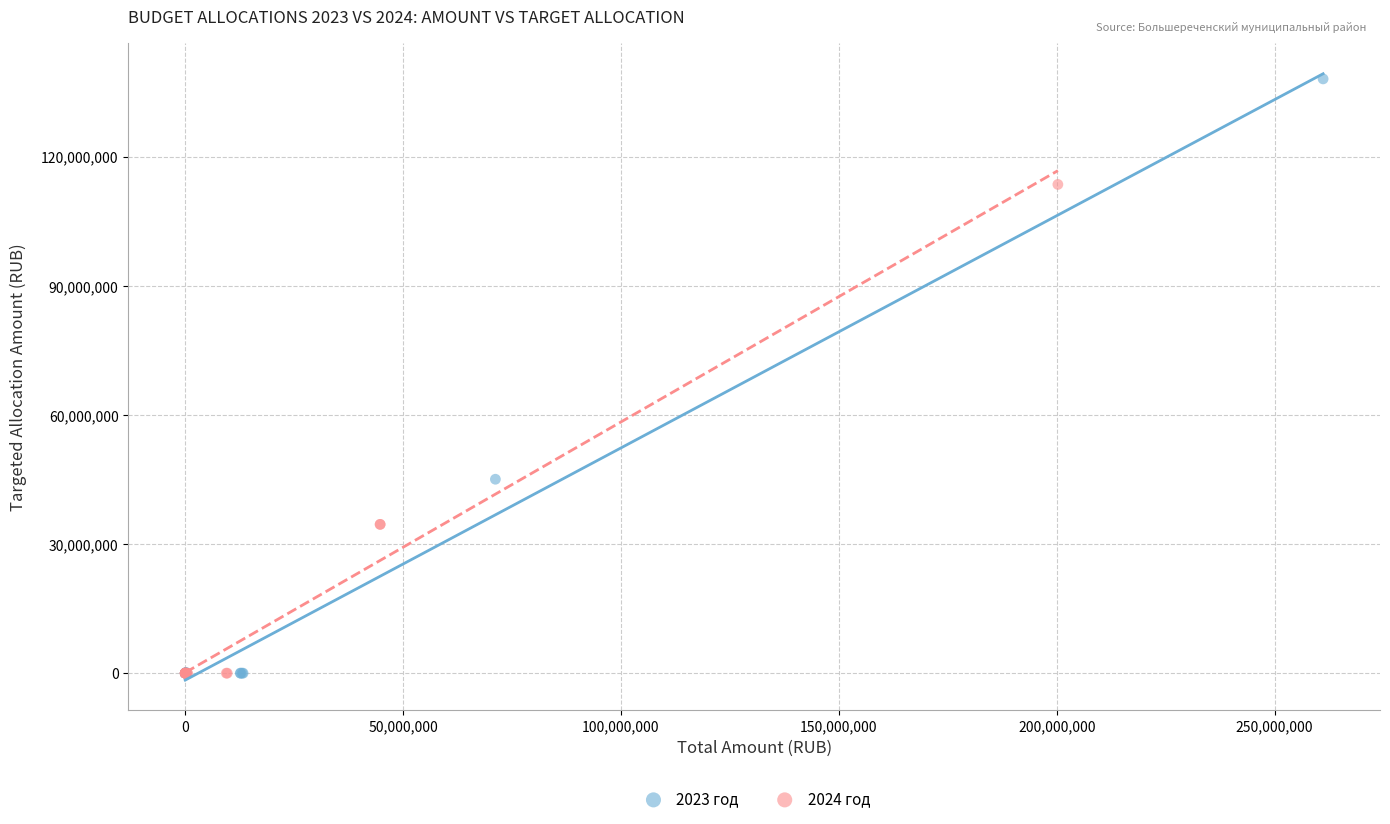

Which series reaches the maximum Y coordinate?

2023 год